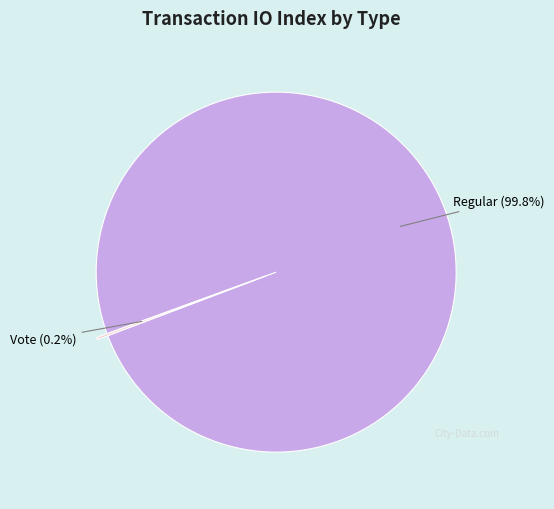

What is the majority slice?

Regular (99.8%)